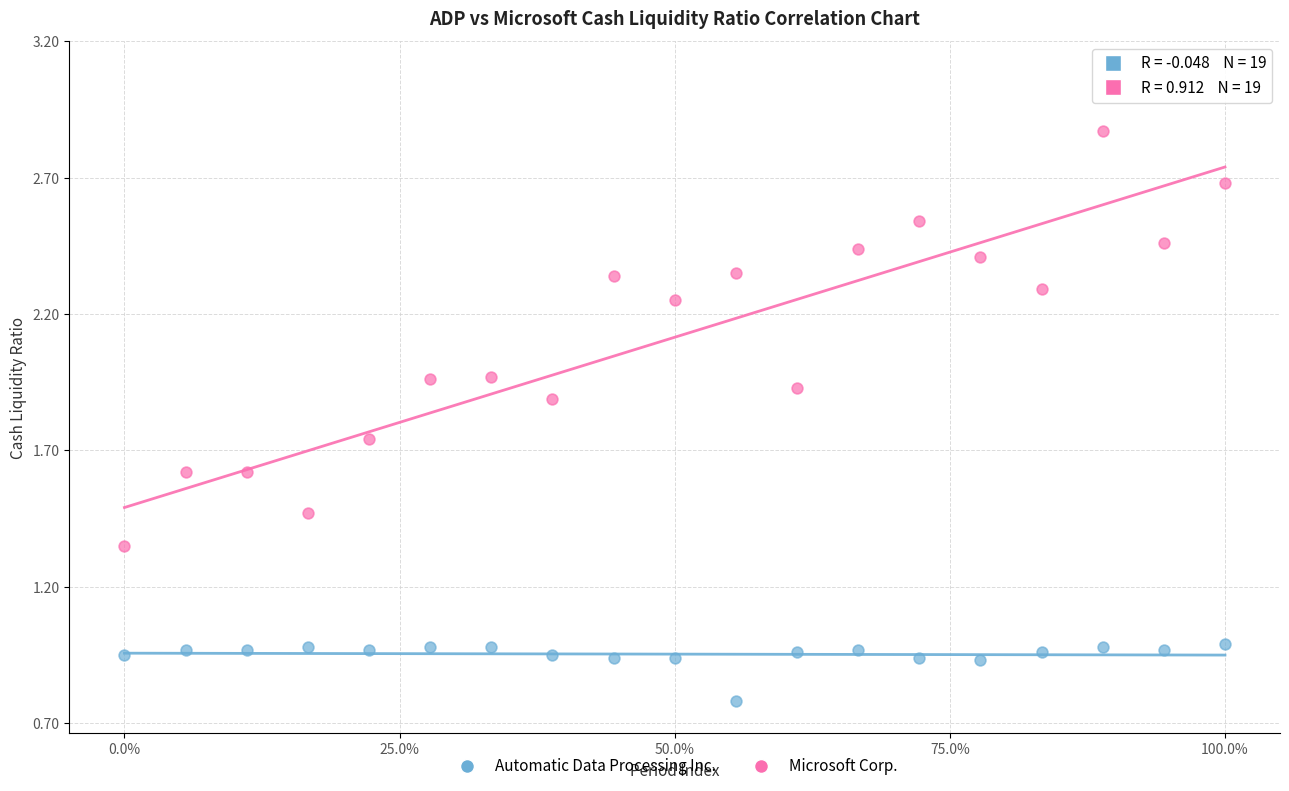

Which series contains the highest Y value?

Microsoft Corp.